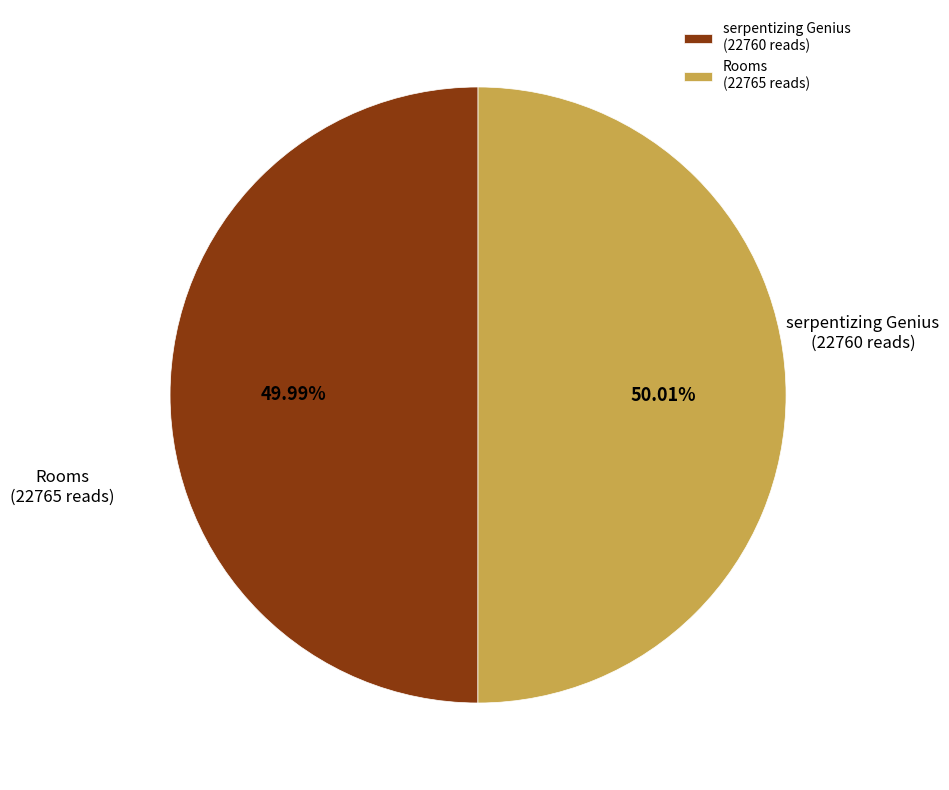

True or false: Rooms accounts for 50% of the total.

True